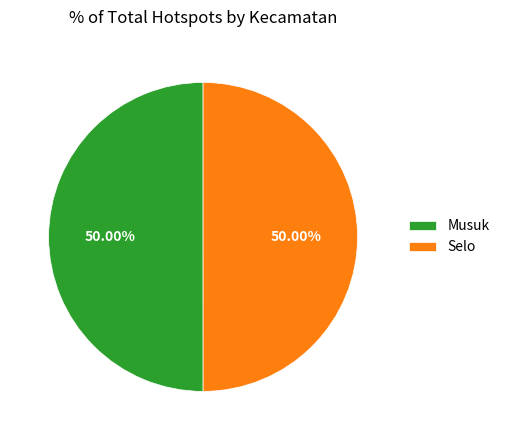

What percentage is the Musuk slice, to the nearest percent?

50%